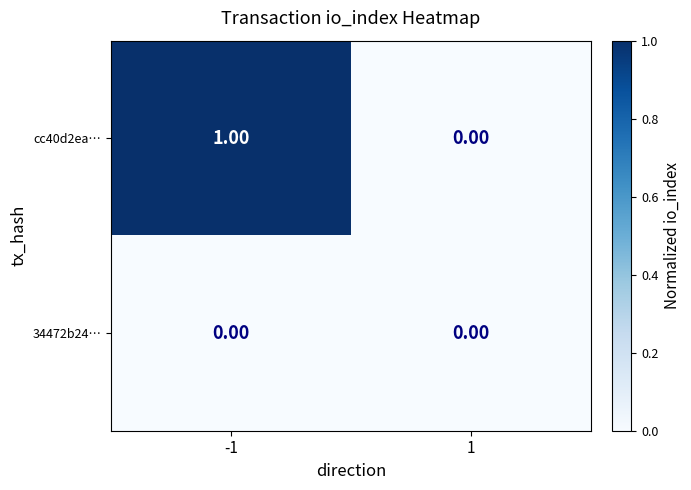

List the series in order of their overall mean, lowest first.

34472b24…, cc40d2ea…